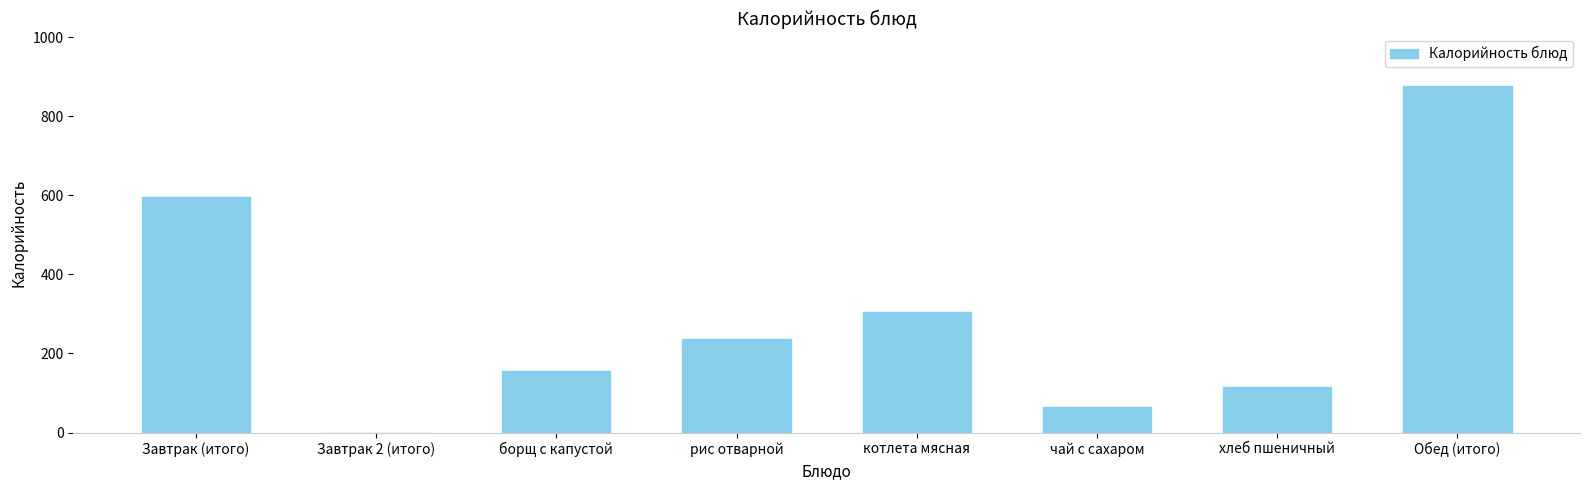

The chart shows a value of 236.8 at рис отварной. True or false?

True